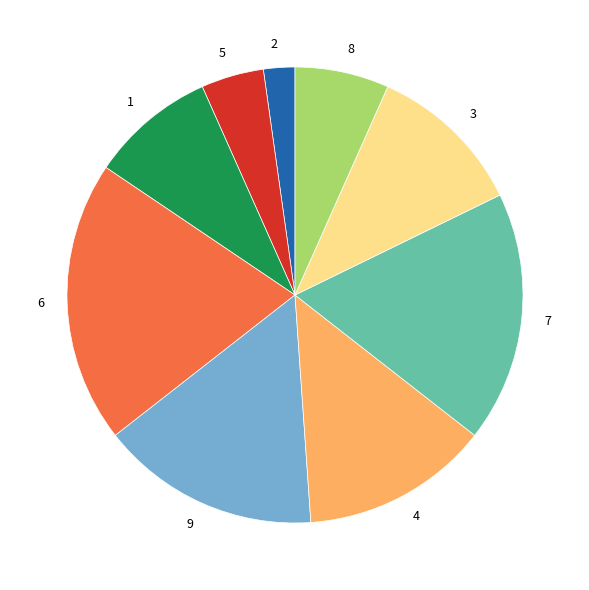

What is the smallest slice in the pie chart?

2